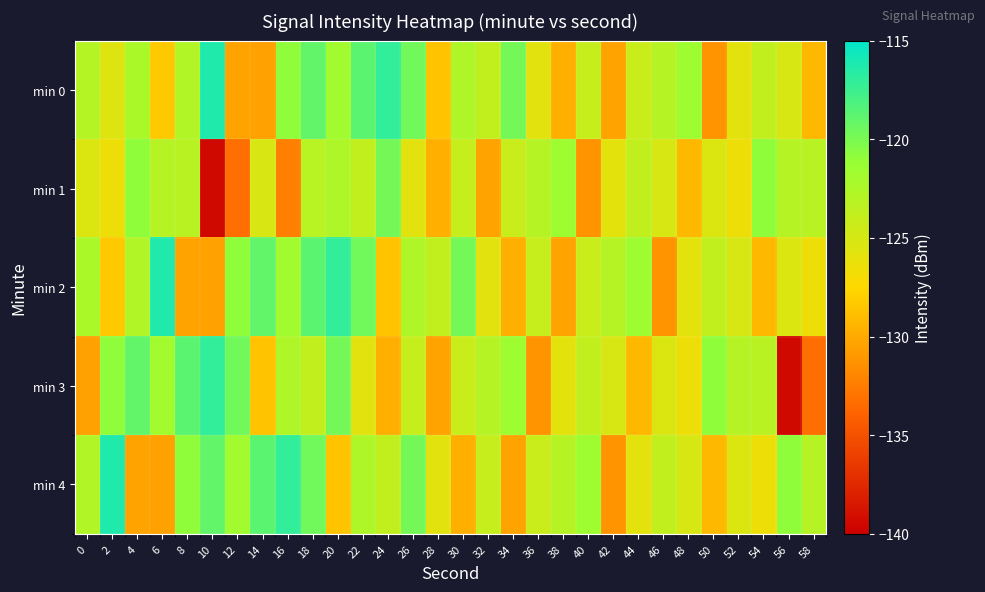

What is the greatest value displayed?

-116.3